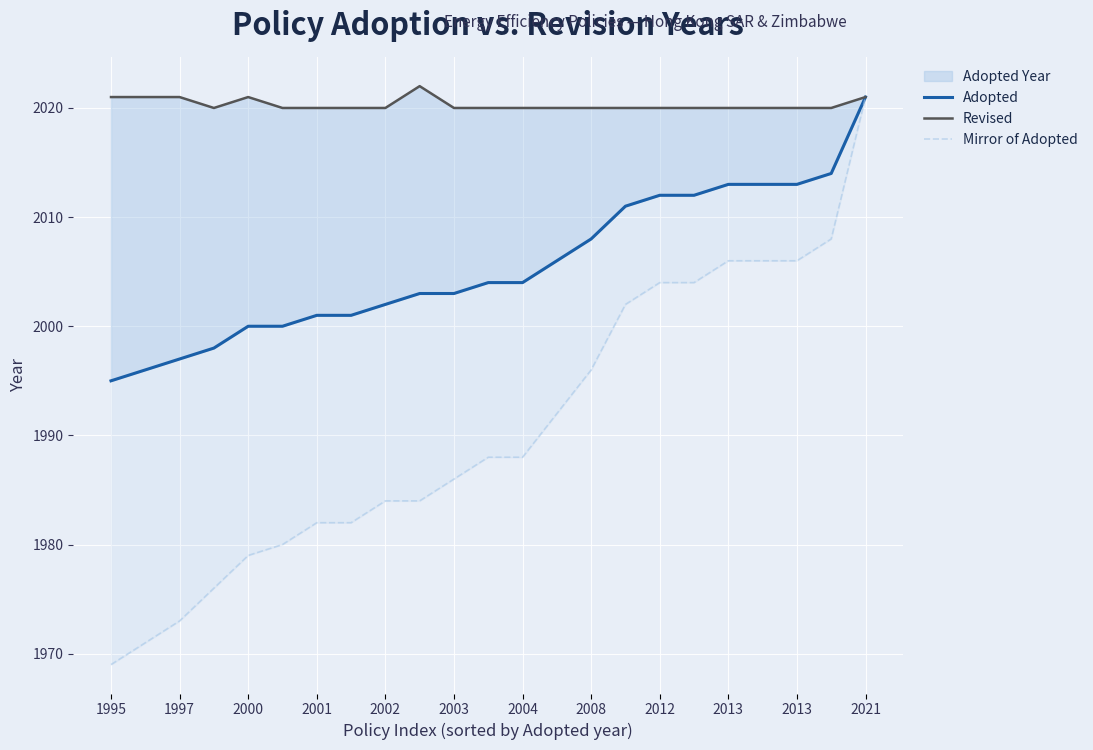

True or false: Mirror of Adopted and Adopted intersect in this chart.

False